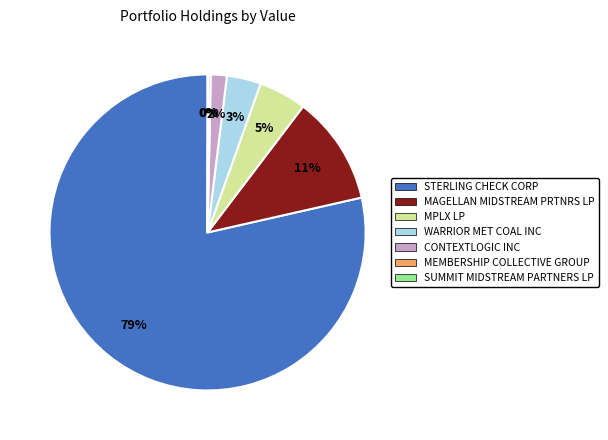

Which category has the biggest portion of the pie?

STERLING CHECK CORP